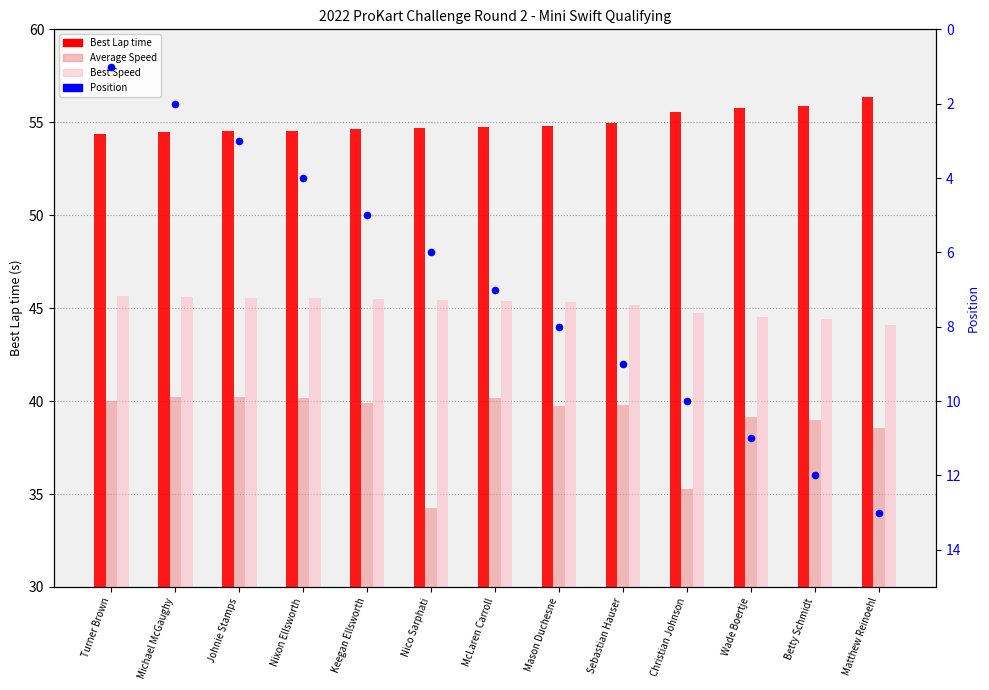

What are all the series names shown in the legend?

Best Lap time, Average Speed, Best Speed, Position